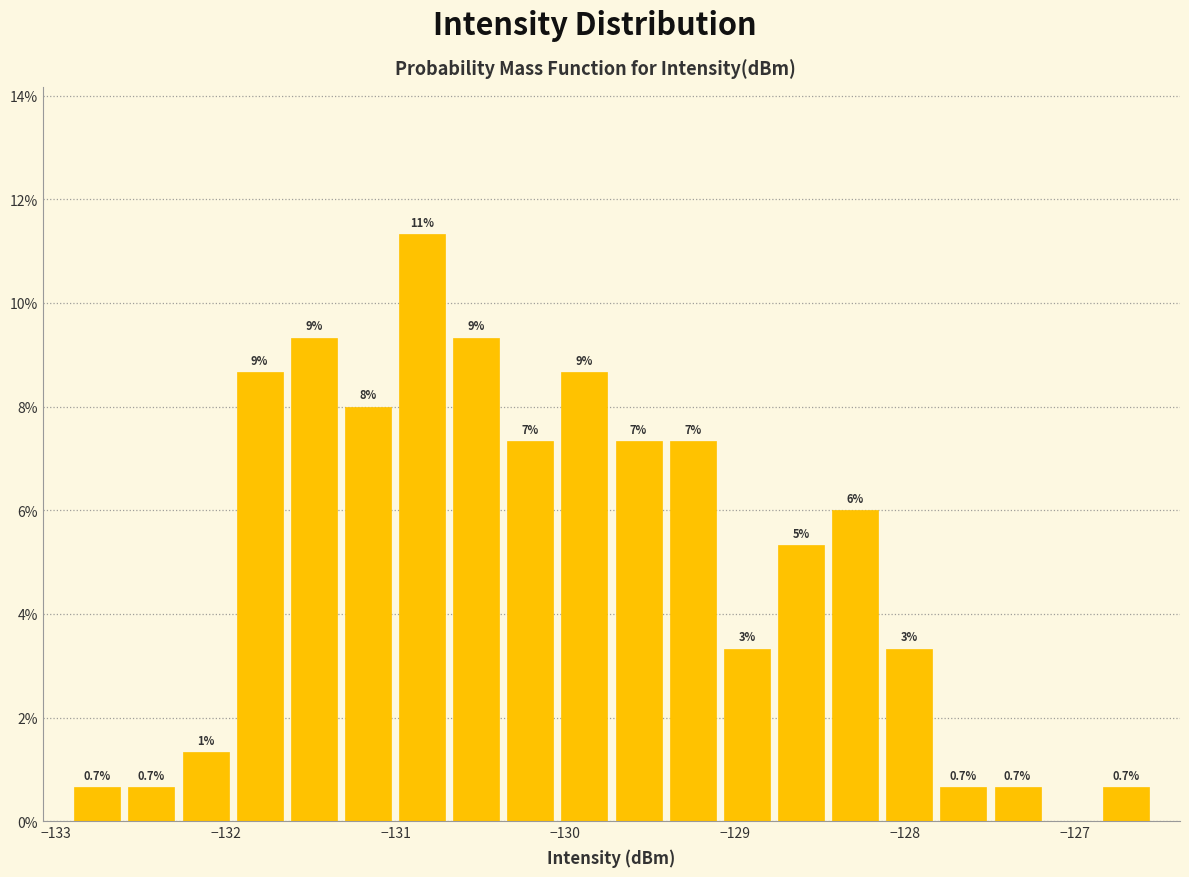

Read against the x-axis, roughly where is the centre of the tallest bar?

-130.8